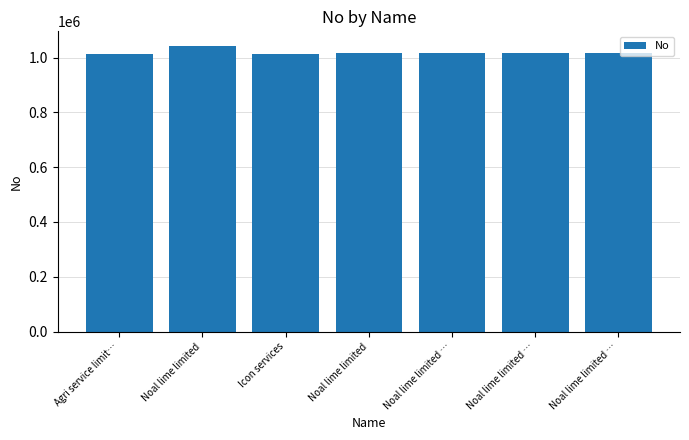

Is it true that the value at Noal lime limited … is 1014750?

True